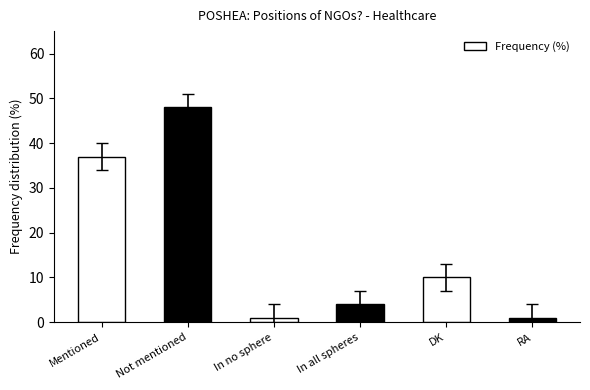

Count the number of data series in this chart.

1